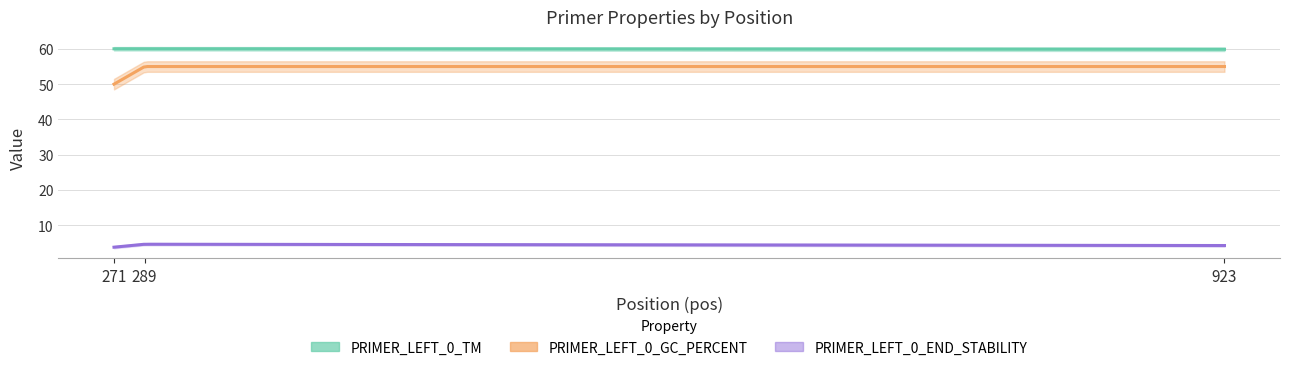

What is the total value across all series at 923?

119.1